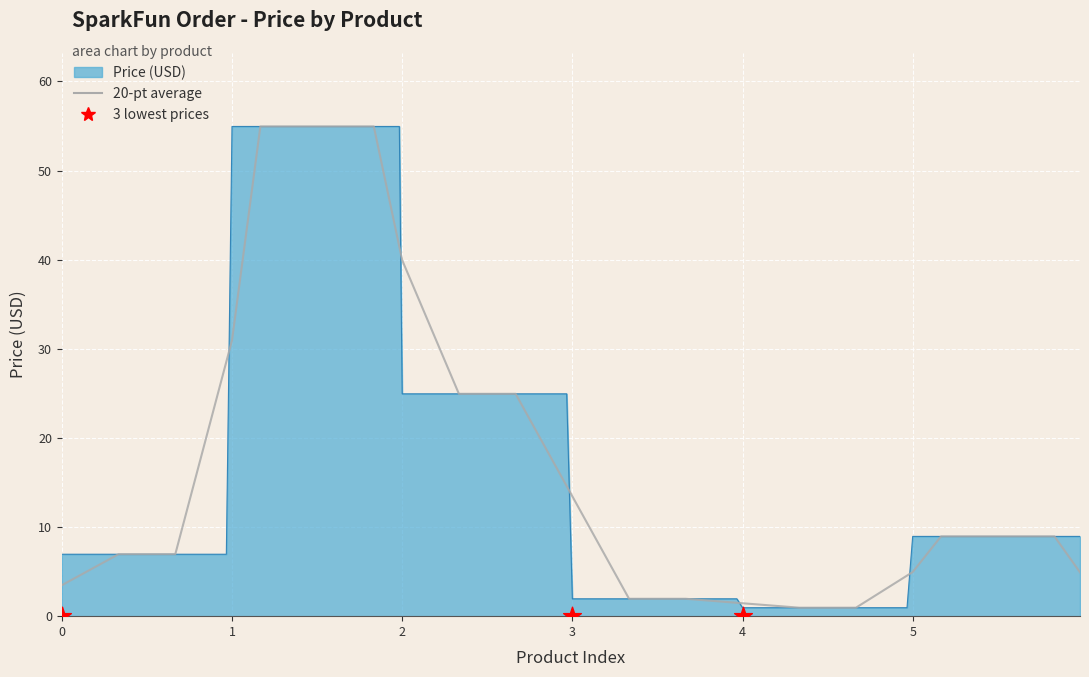

Which series has the largest total across all categories?

Price (USD)